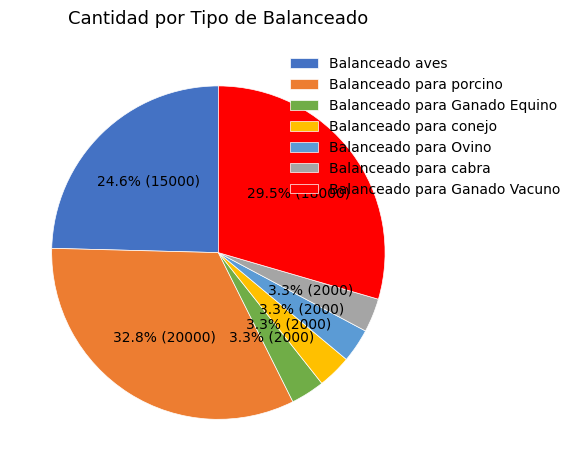

Does any single category account for the majority?

No